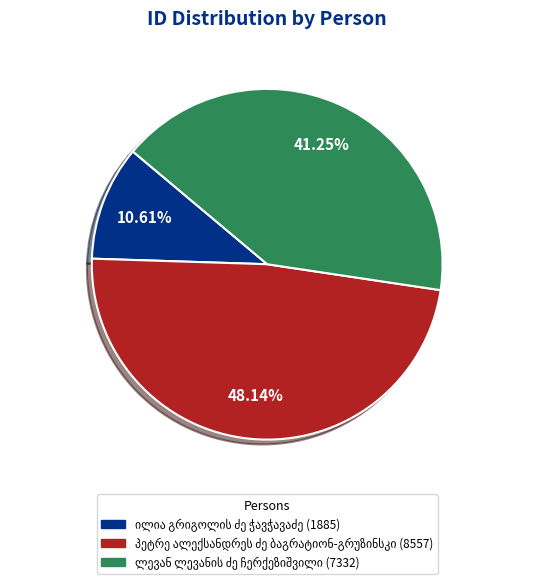

Is there a majority slice in this chart?

No